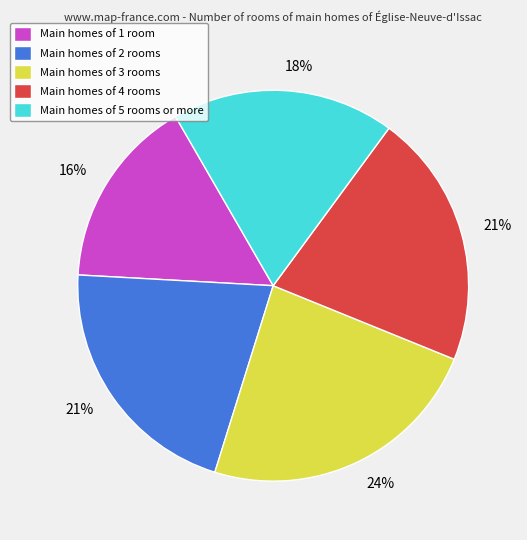

Is it true that Main homes of 2 rooms is 21% of the pie?

True